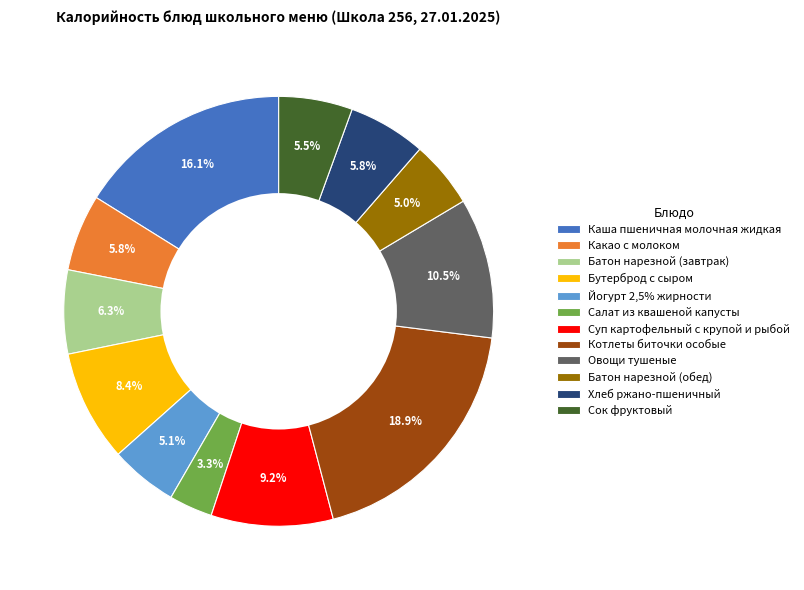

What is the ratio of the value at Сок фруктовый to the value at Каша пшеничная молочная жидкая?

0.3